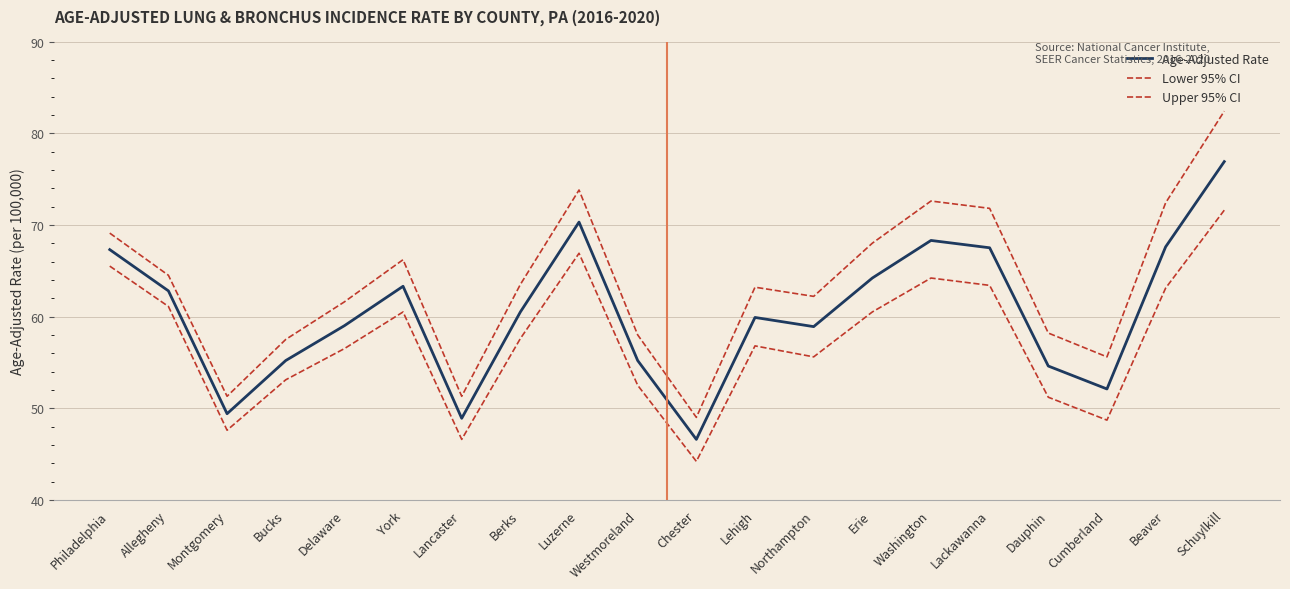

What is the value of the Upper 95% CI point at the 4th from the left?

57.5